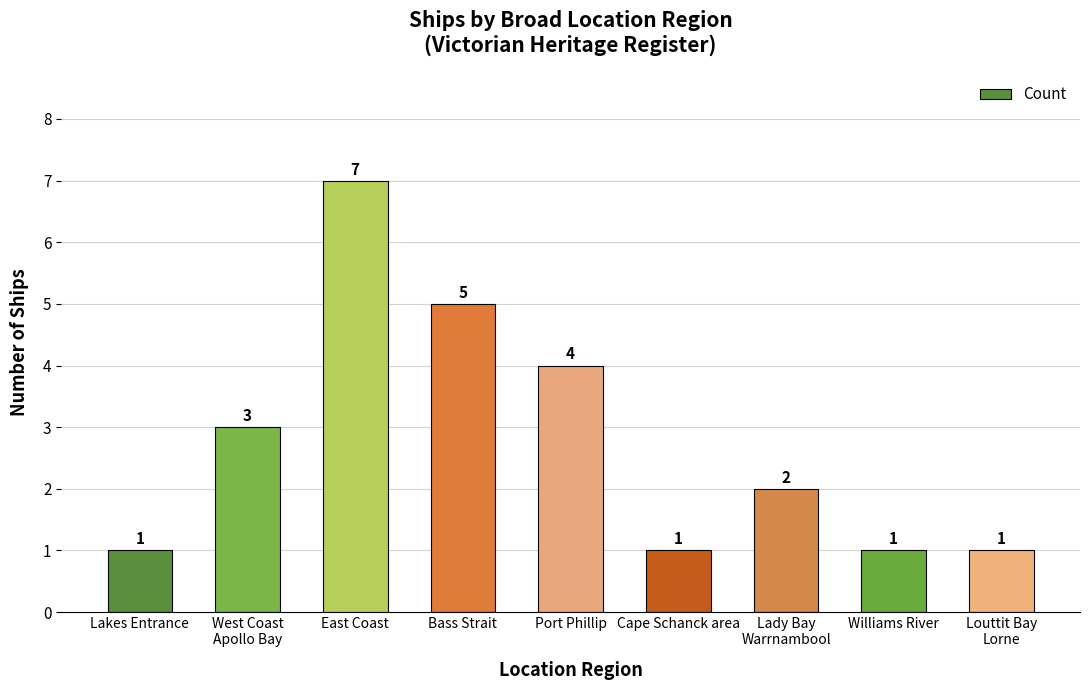

What is the approximate value at East Coast?

7